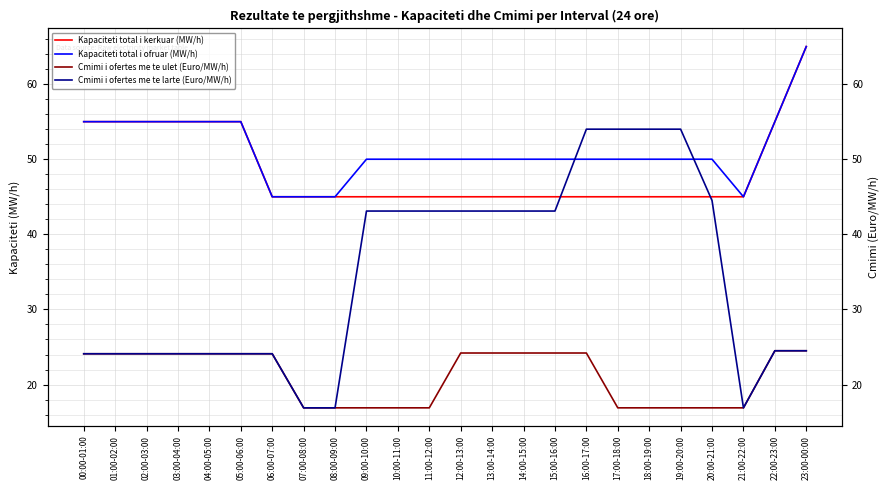

What are all the series names shown in the legend?

Kapaciteti total i kerkuar (MW/h), Kapaciteti total i ofruar (MW/h), Cmimi i ofertes me te ulet (Euro/MW/h), Cmimi i ofertes me te larte (Euro/MW/h)